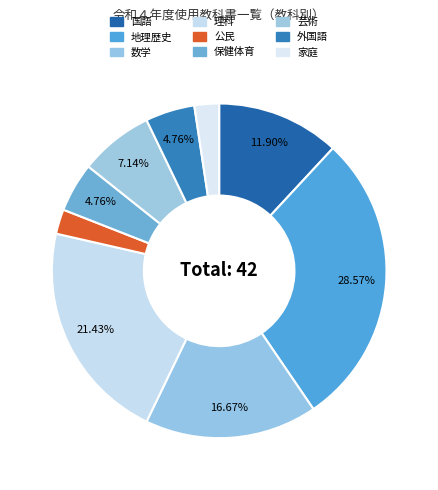

How many slices are in this pie chart?

9